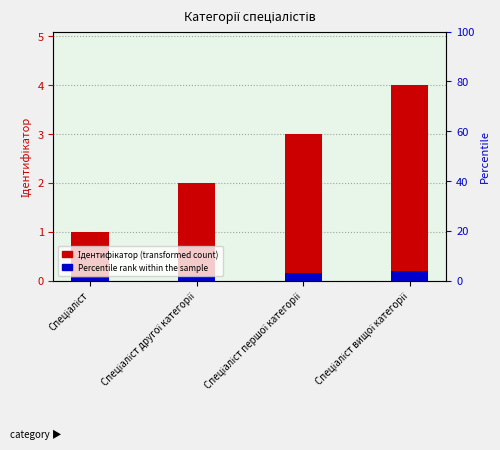

True or false: Ідентифікатор (transformed count) has a value of 2.0 at Спеціаліст другої категорії.

True